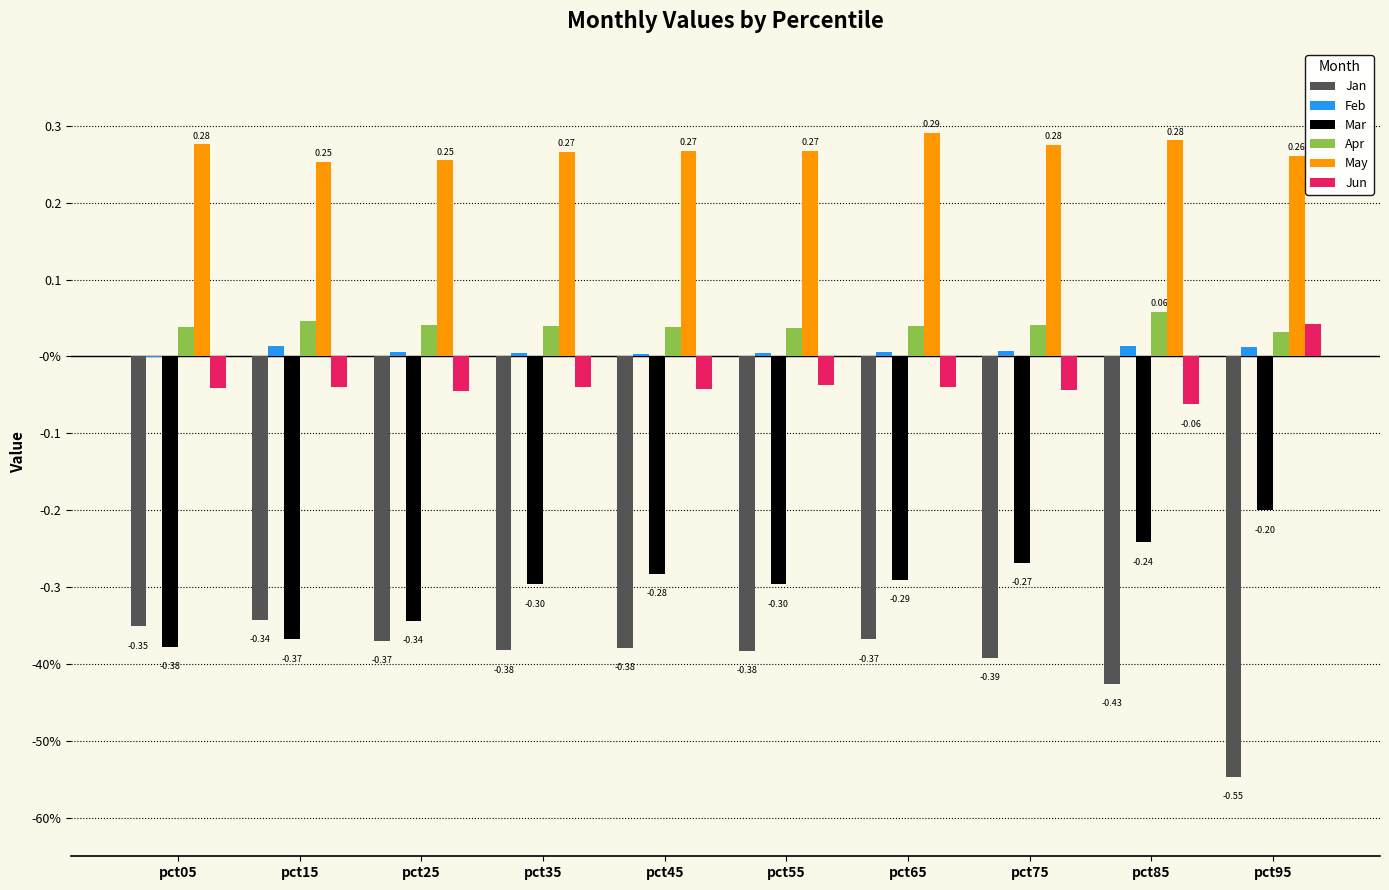

Reading right to left, extract all data points from this chart.

Jan: pct95=-0.5	pct85=-0.4	pct75=-0.4	pct65=-0.4	pct55=-0.4	pct45=-0.4	pct35=-0.4	pct25=-0.4	pct15=-0.3	pct05=-0.4
Feb: pct95=0.0	pct85=0.0	pct75=0.0	pct65=0.0	pct55=0.0	pct45=0.0	pct35=0.0	pct25=0.0	pct15=0.0	pct05=-0.0
Mar: pct95=-0.2	pct85=-0.2	pct75=-0.3	pct65=-0.3	pct55=-0.3	pct45=-0.3	pct35=-0.3	pct25=-0.3	pct15=-0.4	pct05=-0.4
Apr: pct95=0.0	pct85=0.1	pct75=0.0	pct65=0.0	pct55=0.0	pct45=0.0	pct35=0.0	pct25=0.0	pct15=0.0	pct05=0.0
May: pct95=0.3	pct85=0.3	pct75=0.3	pct65=0.3	pct55=0.3	pct45=0.3	pct35=0.3	pct25=0.3	pct15=0.3	pct05=0.3
Jun: pct95=0.0	pct85=-0.1	pct75=-0.0	pct65=-0.0	pct55=-0.0	pct45=-0.0	pct35=-0.0	pct25=-0.0	pct15=-0.0	pct05=-0.0